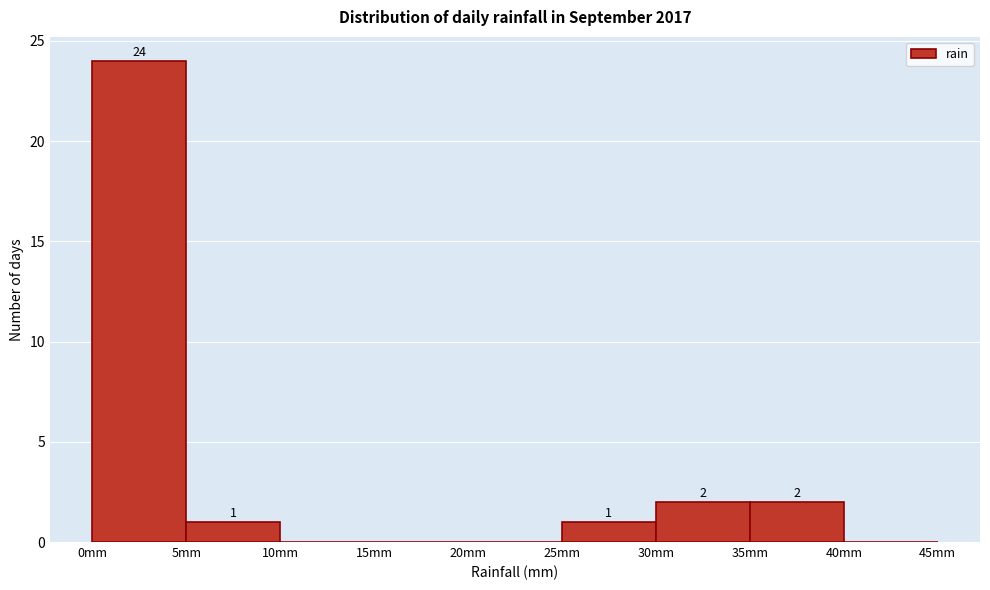

Which range on the x-axis has the tallest bar?

0 to 5